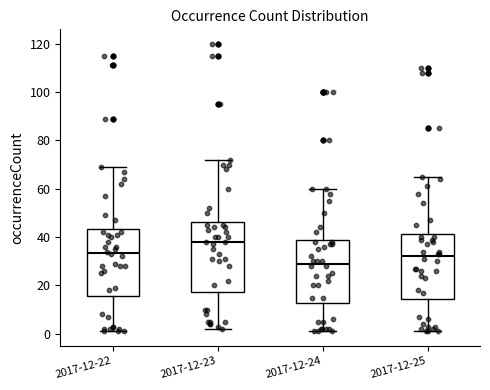

Where is the upper edge of the box for 2017-12-25 on the y-axis? The values are not printed on the chart, so give them approximately, as read against the axis.

42